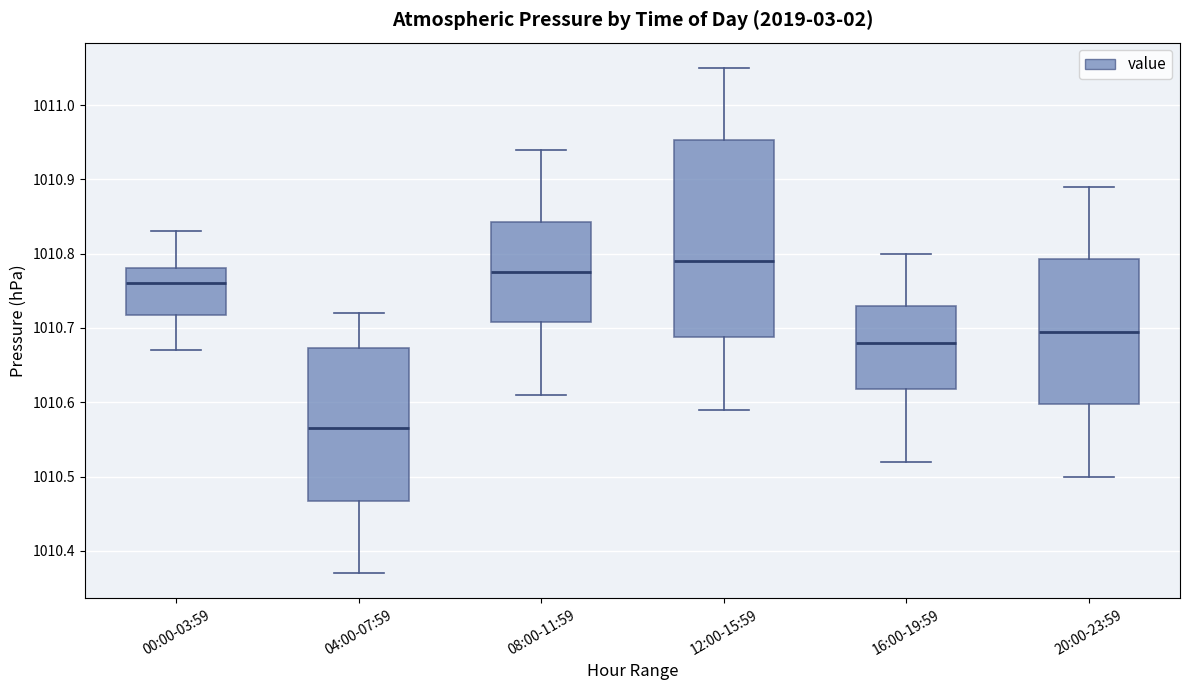

Reading left to right, read every box against the y-axis: the position of its median line, the range the box covers, and the ends of its whiskers. The values are not printed on the chart, so give them approximately, as read against the axis.

00:00-03:59: median 1010.76, box 1010.72 to 1010.78, whiskers 1010.67 to 1010.83
04:00-07:59: median 1010.57, box 1010.47 to 1010.67, whiskers 1010.37 to 1010.72
08:00-11:59: median 1010.78, box 1010.71 to 1010.84, whiskers 1010.61 to 1010.94
12:00-15:59: median 1010.79, box 1010.69 to 1010.95, whiskers 1010.59 to 1011.05
16:00-19:59: median 1010.68, box 1010.62 to 1010.73, whiskers 1010.52 to 1010.80
20:00-23:59: median 1010.70, box 1010.60 to 1010.79, whiskers 1010.50 to 1010.89